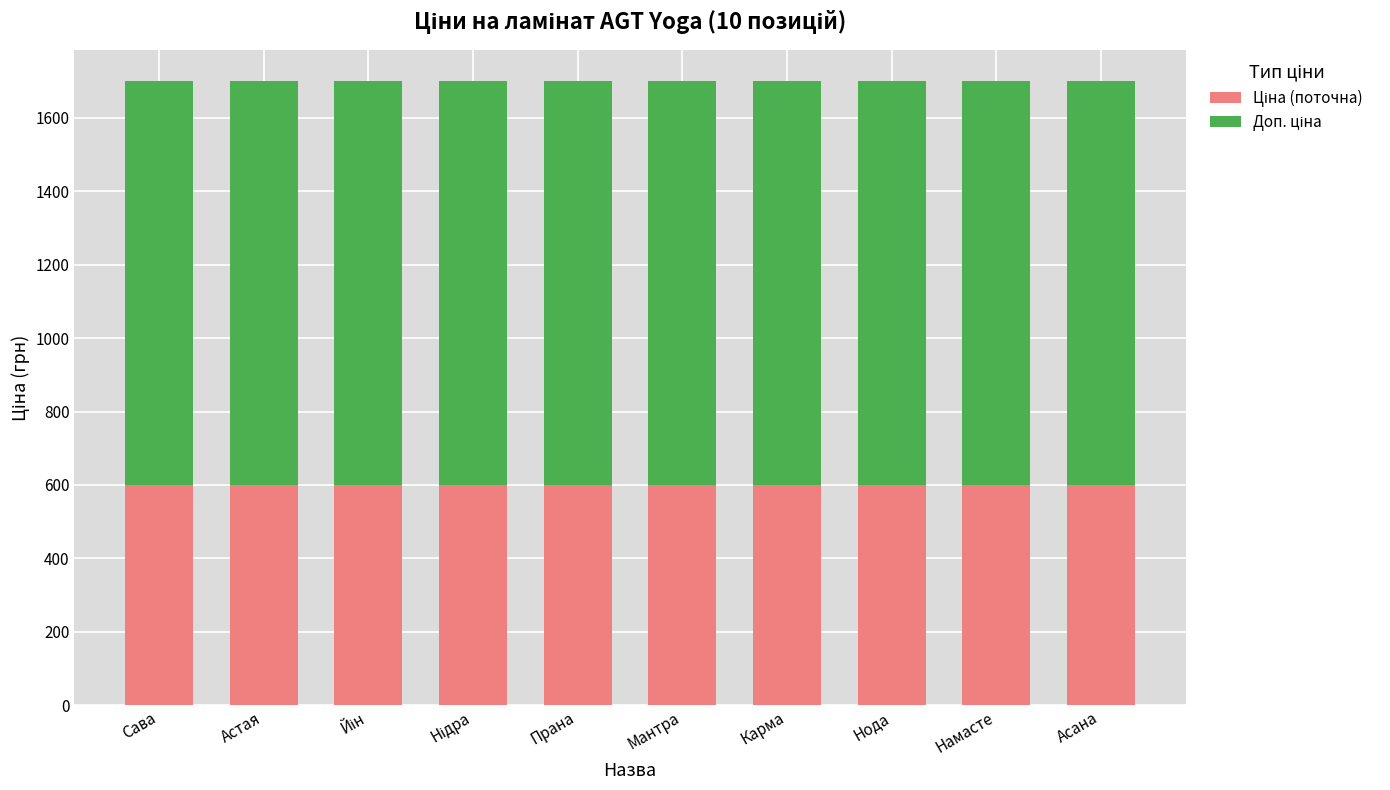

What is the total value across all series at Карма?

1699.9